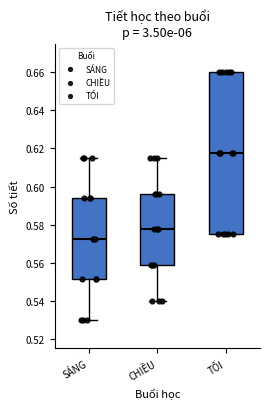

Reading left to right, transcribe this box plot: for each box, give where its median line is, the range the box spans, and where its two whiskers end, as read against the y-axis. The values are not printed on the chart, so give them approximately, as read against the axis.

SÁNG: median 0.572, box 0.552 to 0.594, whiskers 0.530 to 0.616
CHIỀU: median 0.578, box 0.558 to 0.596, whiskers 0.540 to 0.616
TỐI: median 0.618, box 0.576 to 0.660, whiskers 0.576 to 0.660